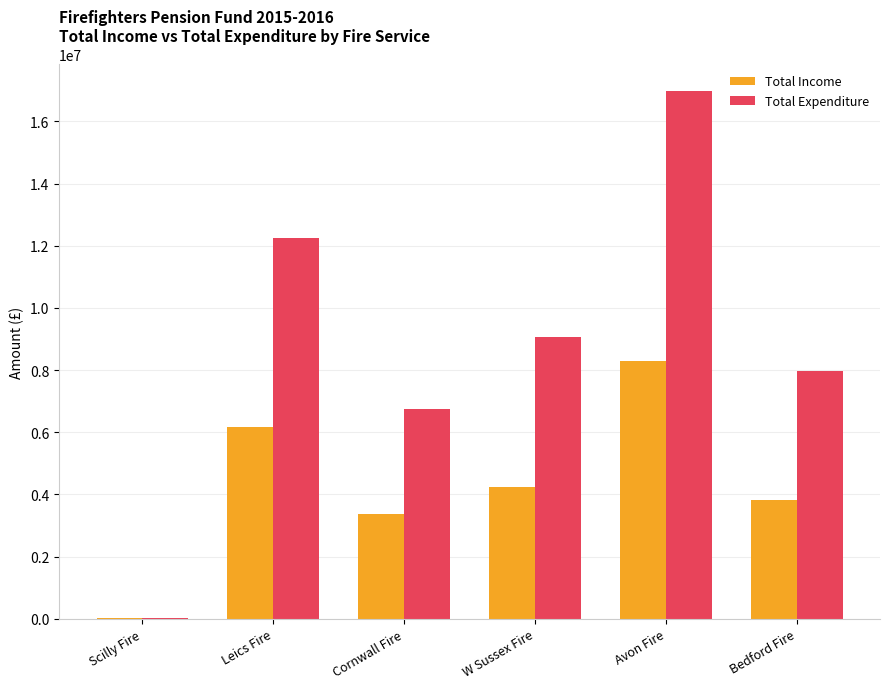

What is the maximum value for Total Income?

8290984